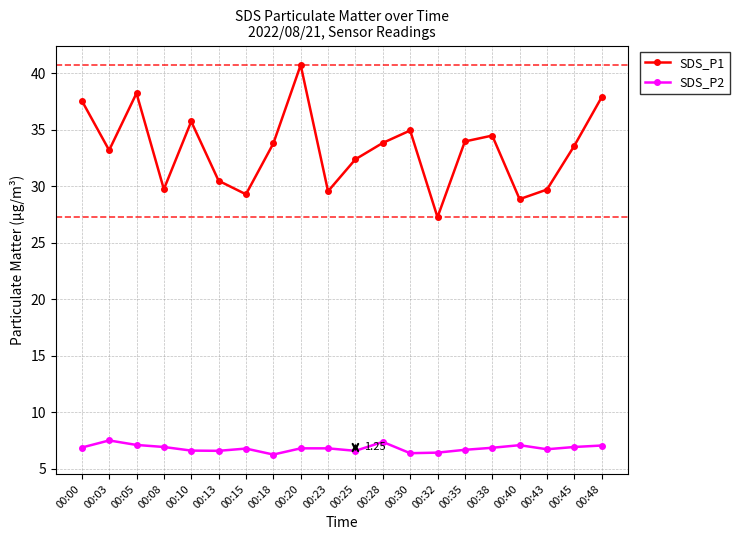

Is the value of SDS_P2 at 00:23 greater than the value of SDS_P1 at 00:43?

No